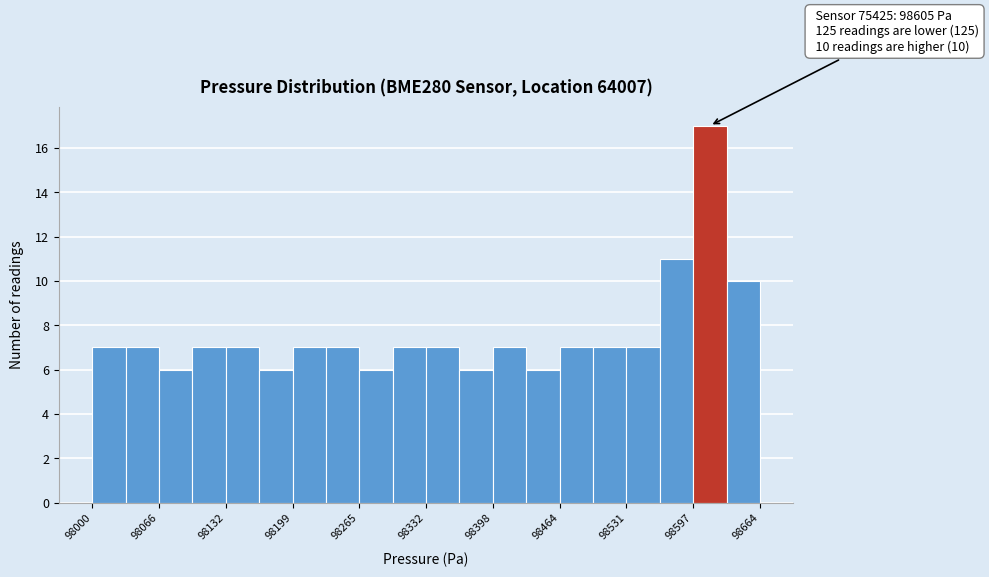

Read against the x-axis, roughly where is the centre of the tallest bar?

98610